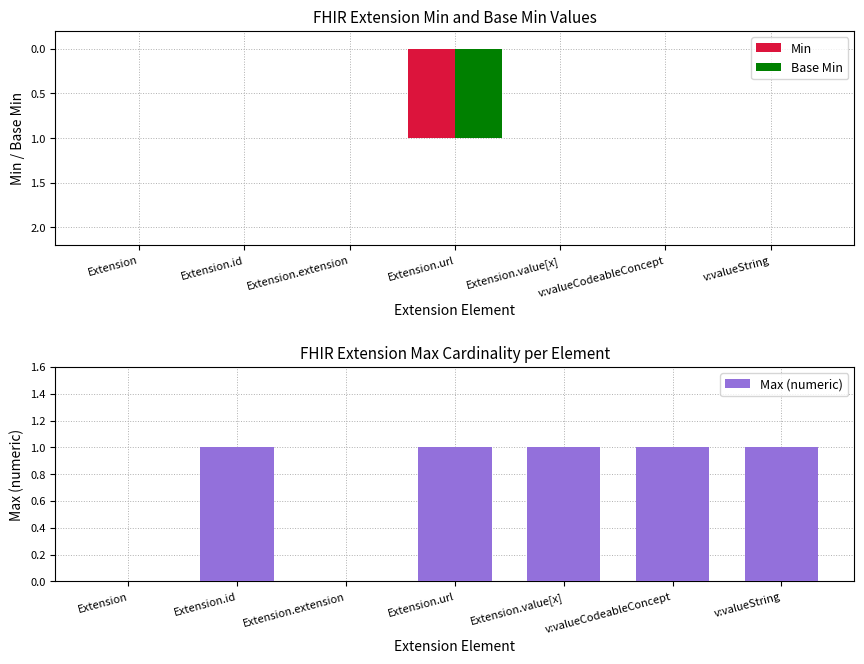

Does the chart contain stacked bars?

No